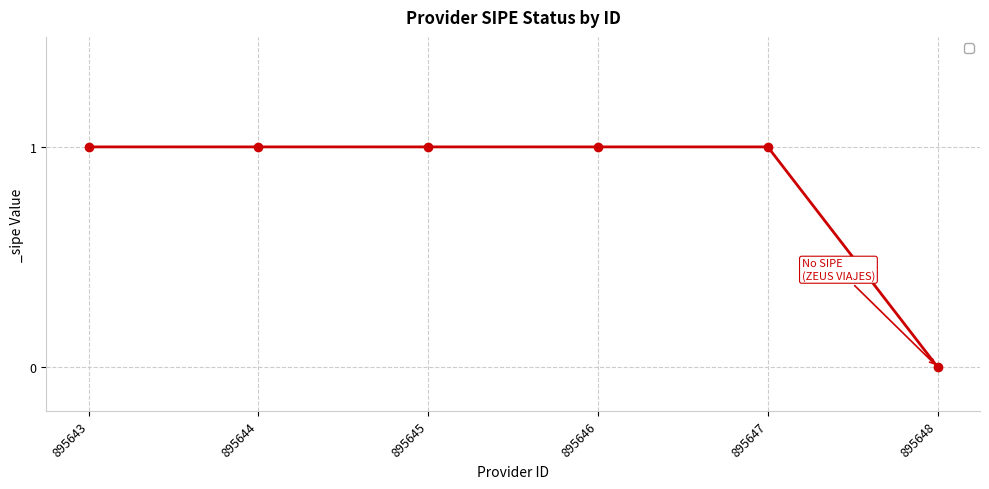

How many positive values are there?

5